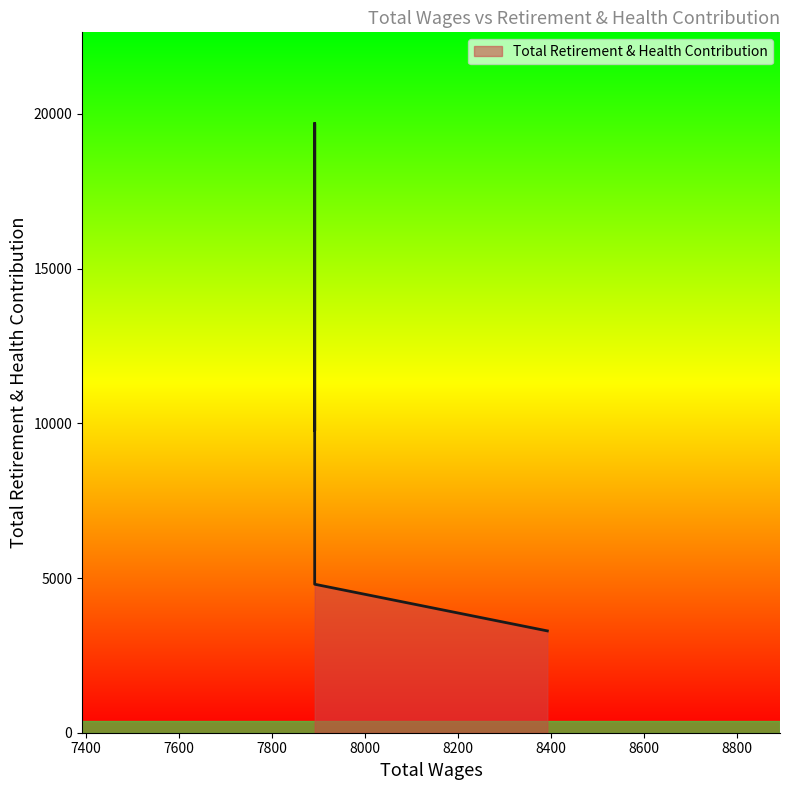

What is the sum of the values at 7892.0 and 7892.0?

39366